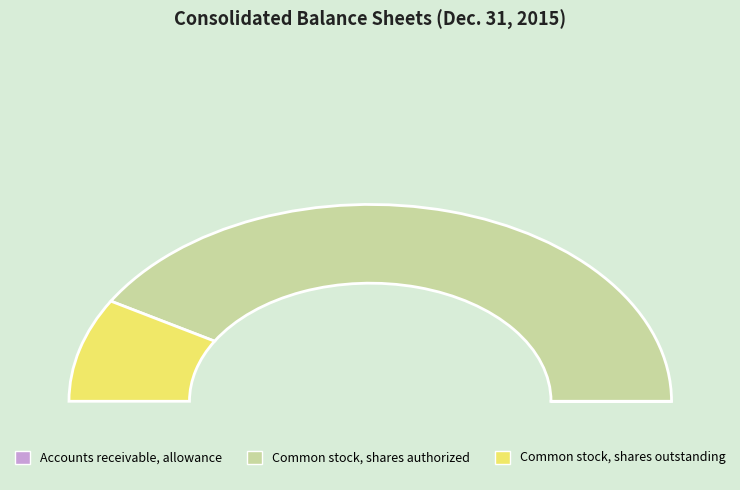

Does Common stock, shares authorized account for over 50% of the chart?

Yes